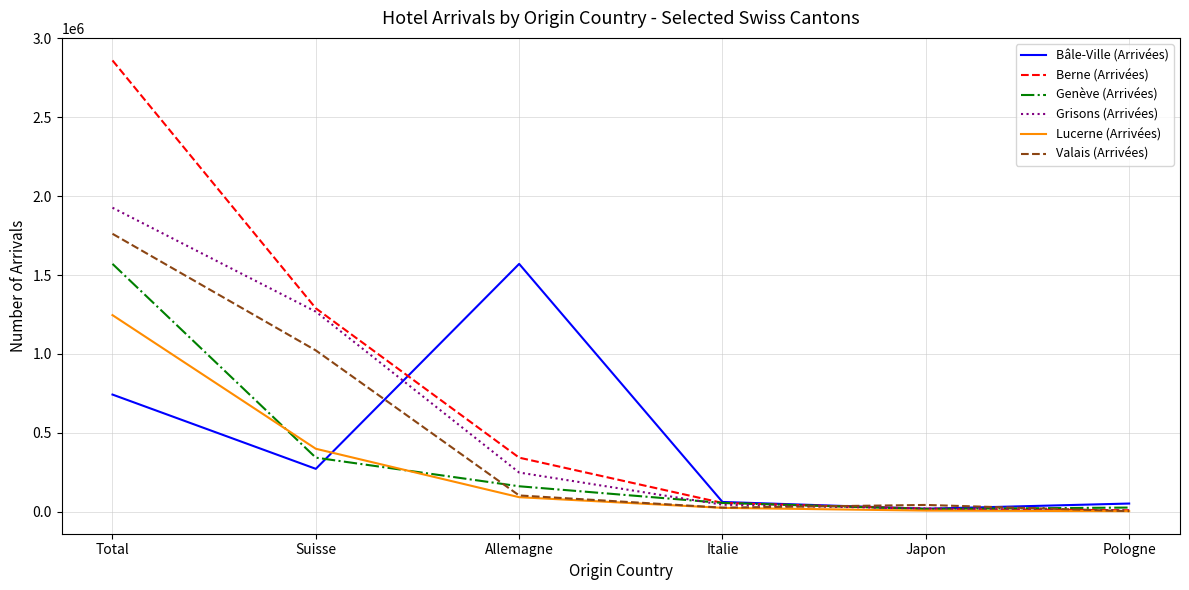

Does the chart display data point markers on the line(s)?

No